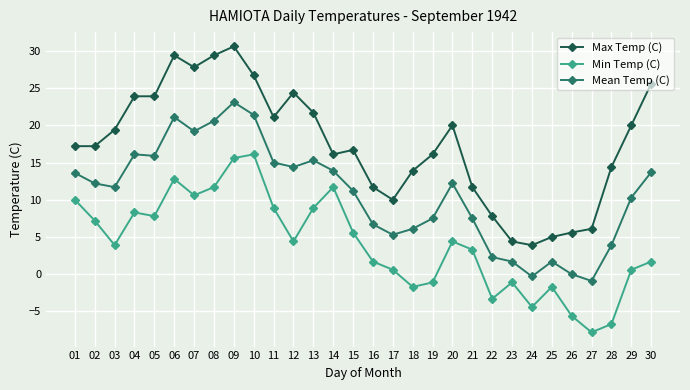

Which series changed the most between 21 and 30?

Max Temp (C)